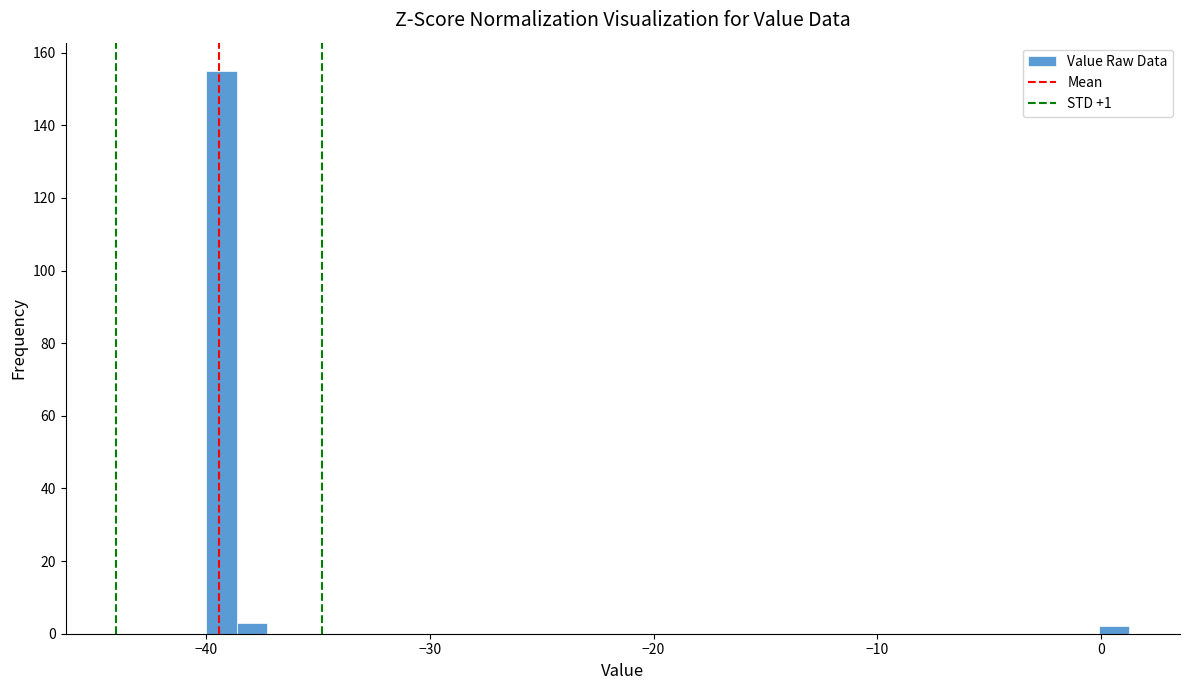

Read against the x-axis, roughly where is the centre of the tallest bar?

-39